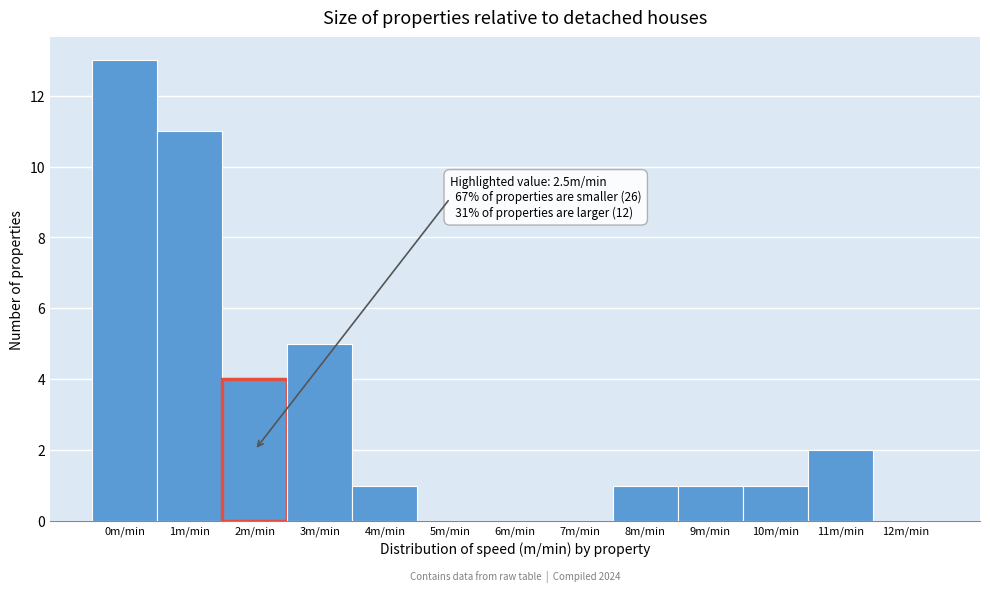

Reading left to right, transcribe all the data shown in this chart.

0m/min=13	1m/min=11	2m/min=4	3m/min=5	4m/min=1	5m/min=0	6m/min=0	7m/min=0	8m/min=1	9m/min=1	10m/min=1	11m/min=2	12m/min=0